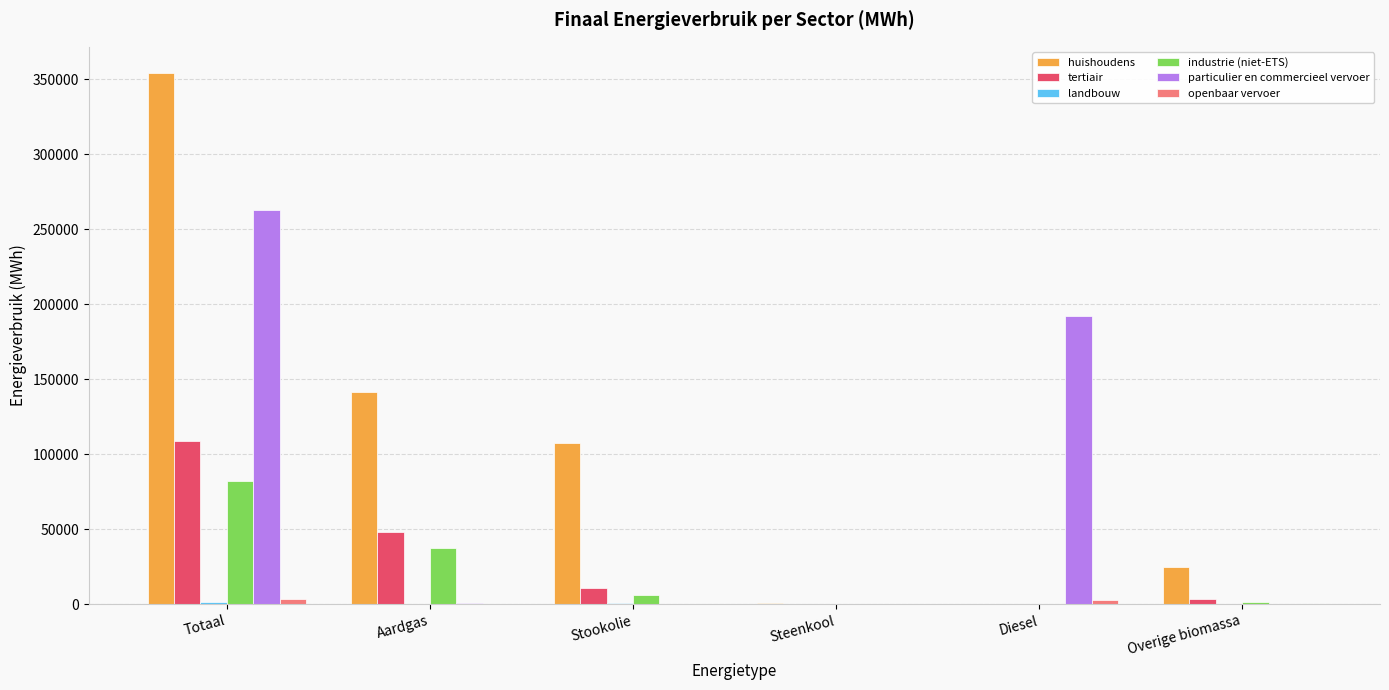

Which series changed the most between Totaal and Aardgas?

particulier en commercieel vervoer